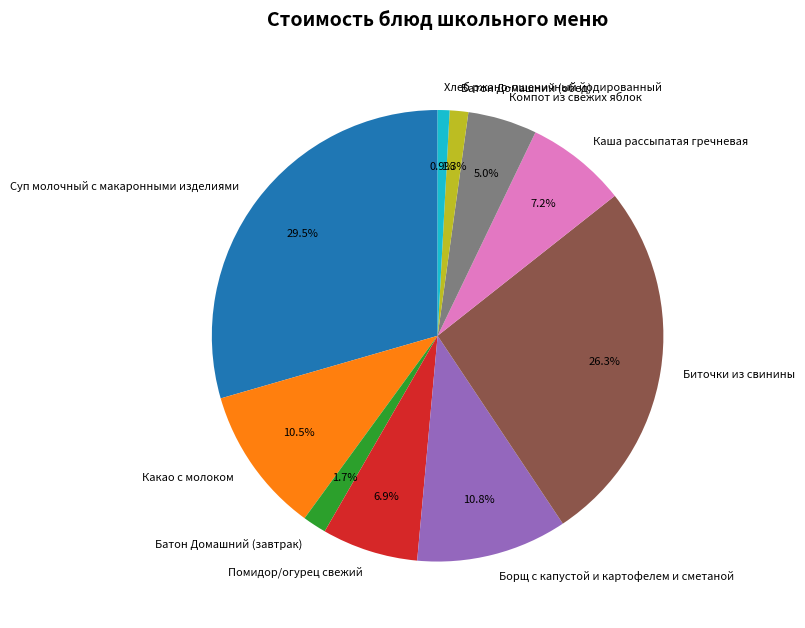

What is the ratio of the value at Борщ с капустой и картофелем и сметаной to the value at Батон Домашний (завтрак)?

6.4